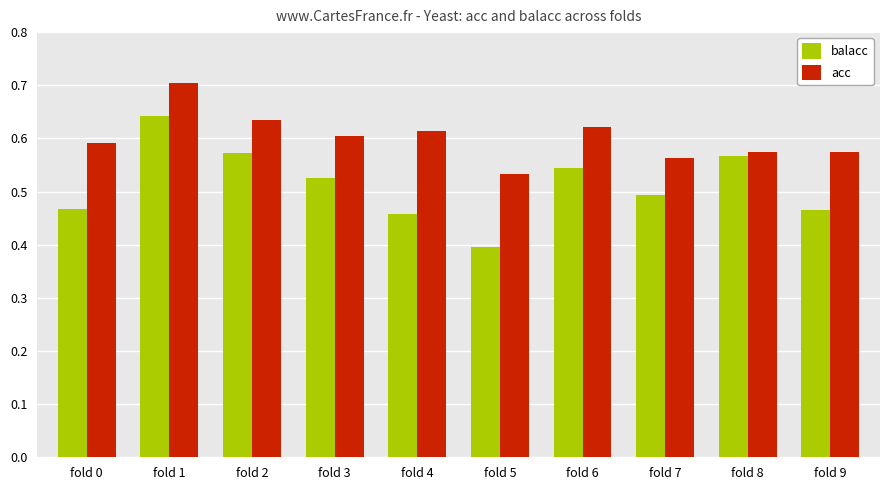

How many bars are there in total?

20